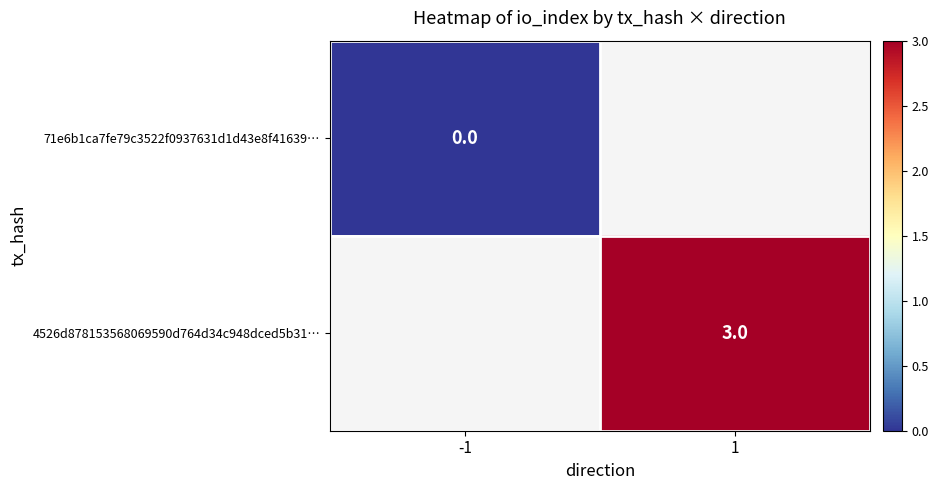

The value of 4526d878153568069590d764d34c948dced5b31… at 1 is 5.0. True or false?

False